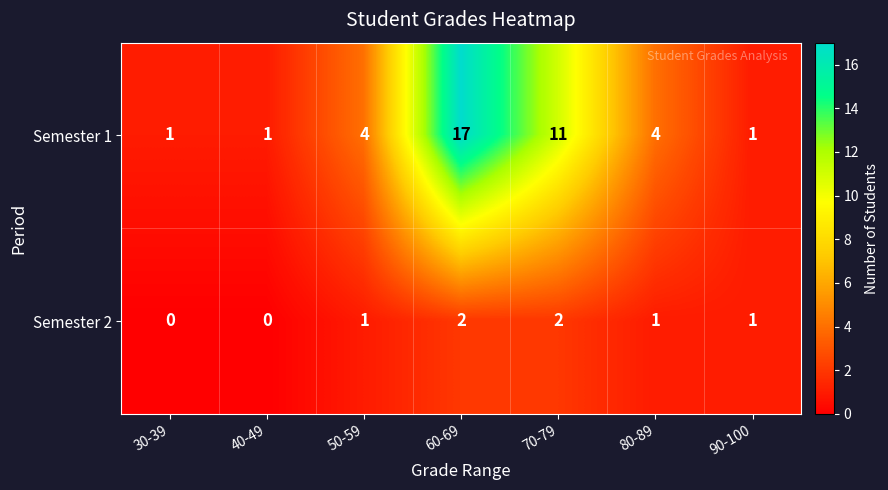

Reading left to right, list all the values displayed in this chart.

Semester 1: 30-39=1	40-49=1	50-59=4	60-69=17	70-79=11	80-89=4	90-100=1
Semester 2: 30-39=0	40-49=0	50-59=1	60-69=2	70-79=2	80-89=1	90-100=1